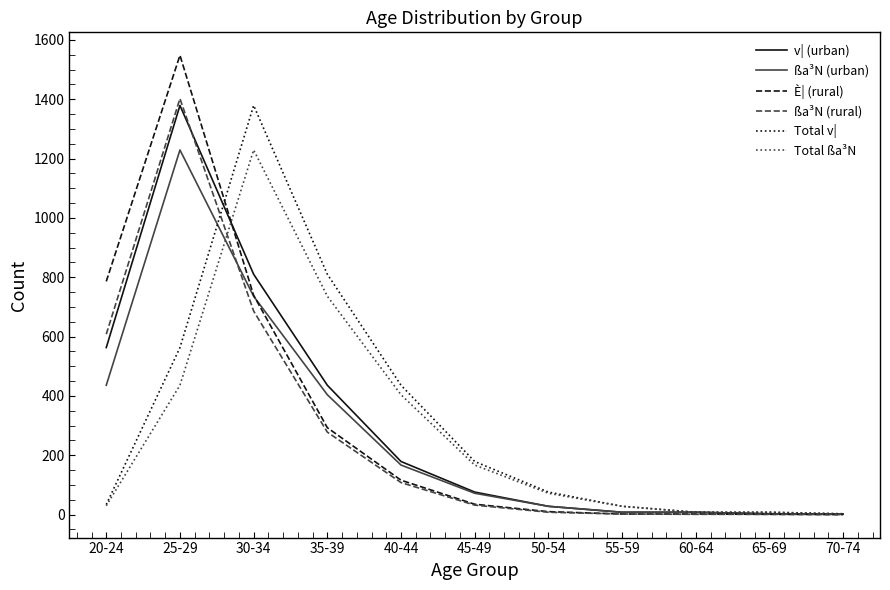

At which category is the sum across all series the highest?

25-29